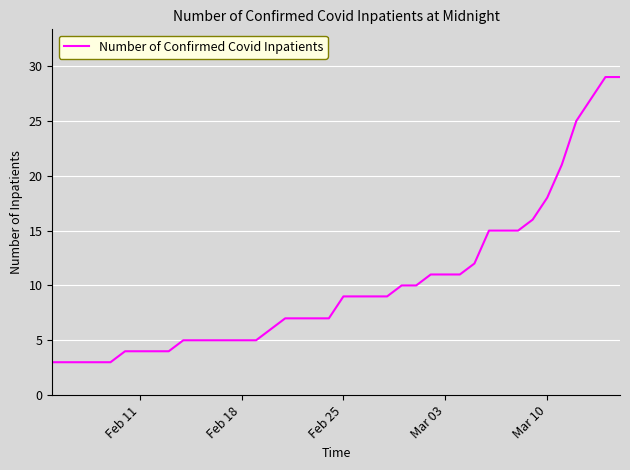

What is the difference between the maximum and minimum values?

26